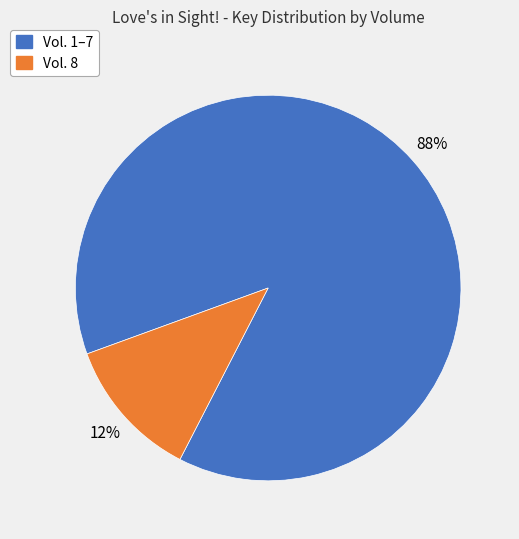

Is there any slice that represents more than half of the pie?

Yes